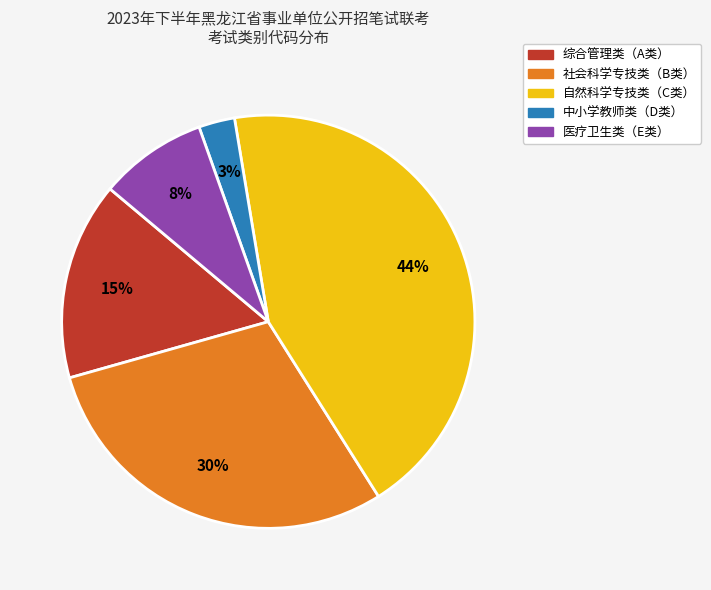

What percentage is the 医疗卫生类（E类） slice, to the nearest percent?

8%